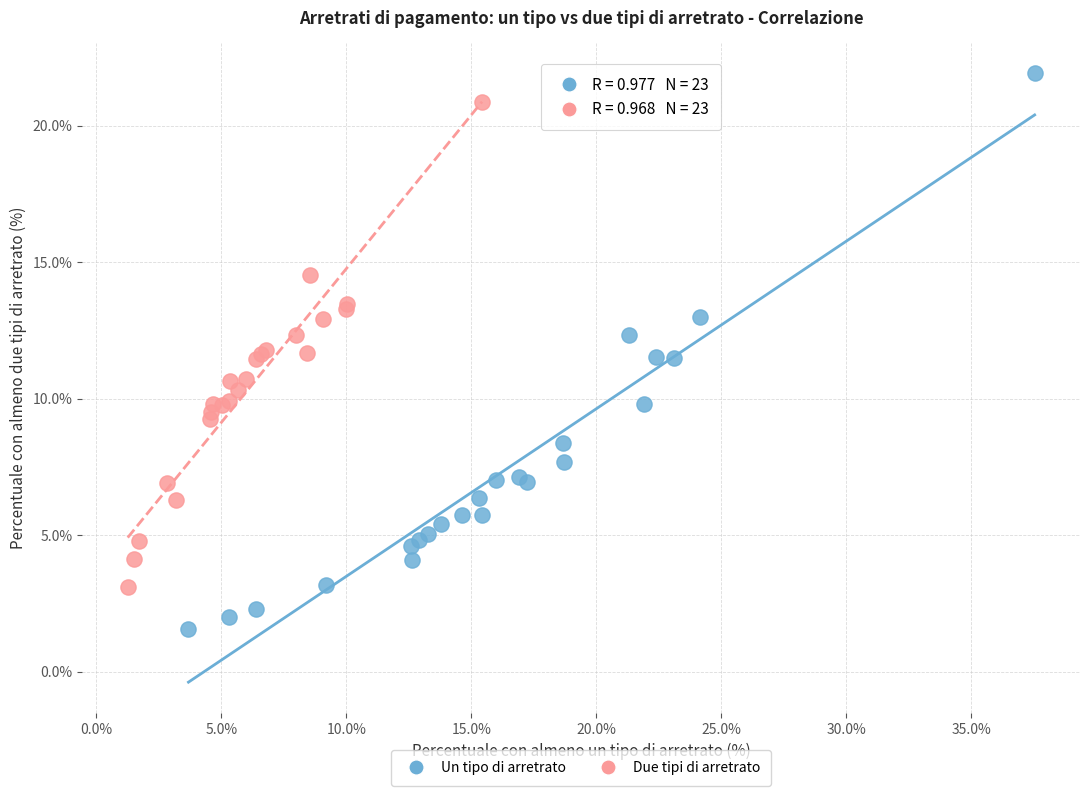

Which series contains the lowest Y value?

Un tipo di arretrato